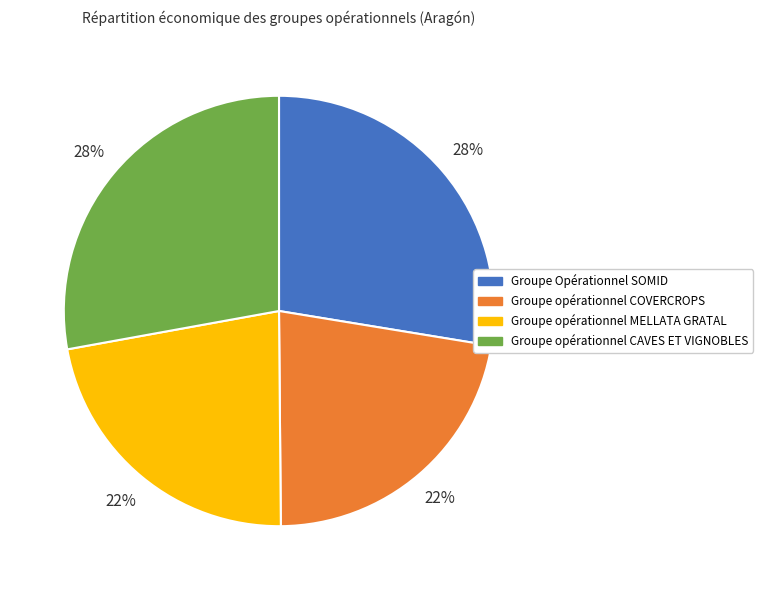

How many slices are in this pie chart?

4